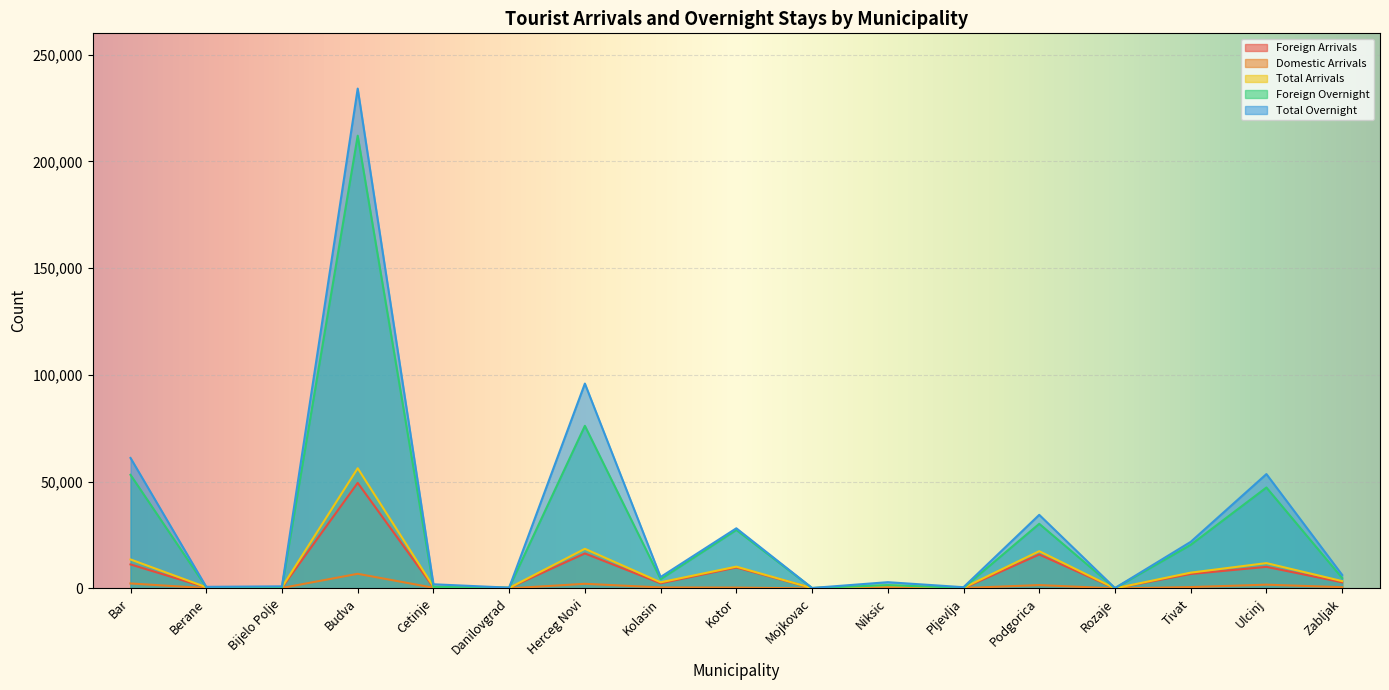

Reading left to right, extract all data points from this chart.

Foreign Arrivals: 11240	426	331	49436	502	215	16390	2410	9804	141	932	113	15879	24	6759	10098	2856
Domestic Arrivals: 2322	126	202	6847	314	10	2163	457	390	15	459	172	1565	12	619	1754	572
Total Arrivals: 13562	552	533	56283	816	225	18553	2867	10194	156	1391	285	17444	36	7378	11852	3428
Foreign Overnight: 53202	557	569	212046	714	342	76160	4338	27384	178	1544	276	30271	132	20412	47264	4883
Total Overnight: 61106	739	971	234111	1938	354	95946	5352	28159	208	2918	570	34461	163	21803	53557	6345